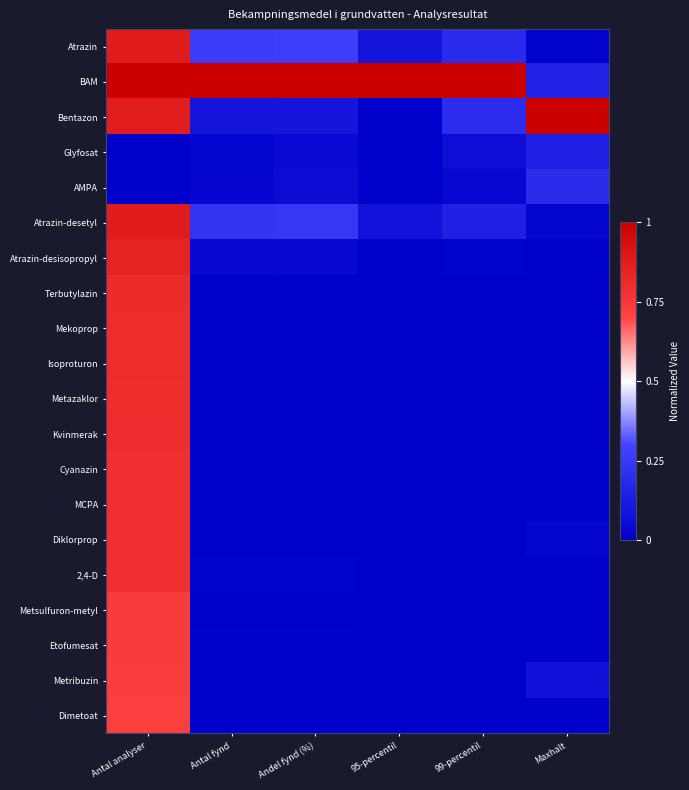

At how many categories does at least one series exceed 0?

6